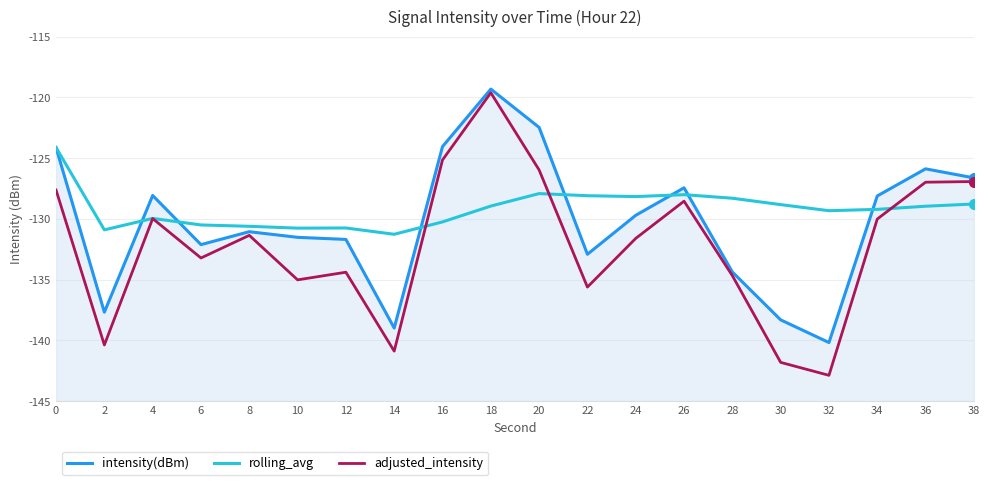

After their last crossing, which series has the higher values: adjusted_intensity or rolling_avg?

adjusted_intensity